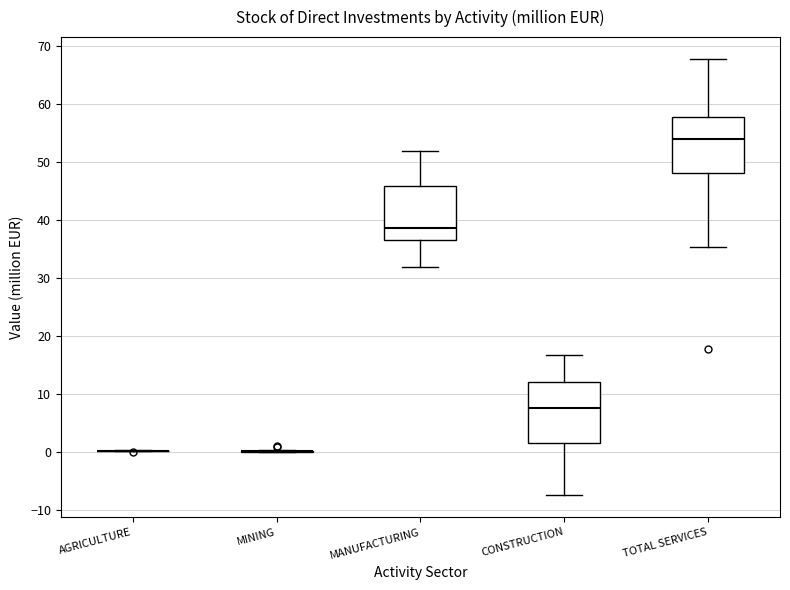

Where does the lower whisker of the box for MANUFACTURING end on the y-axis? The values are not printed on the chart, so give them approximately, as read against the axis.

32